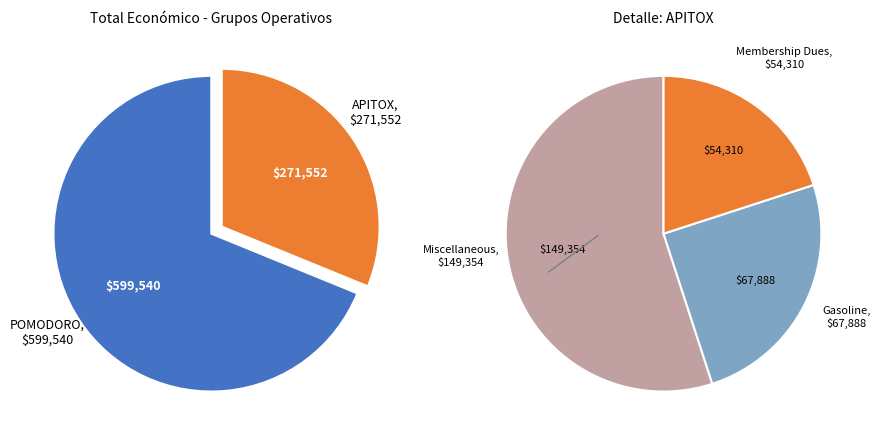

To the nearest percent, what is the average slice percentage?

50%